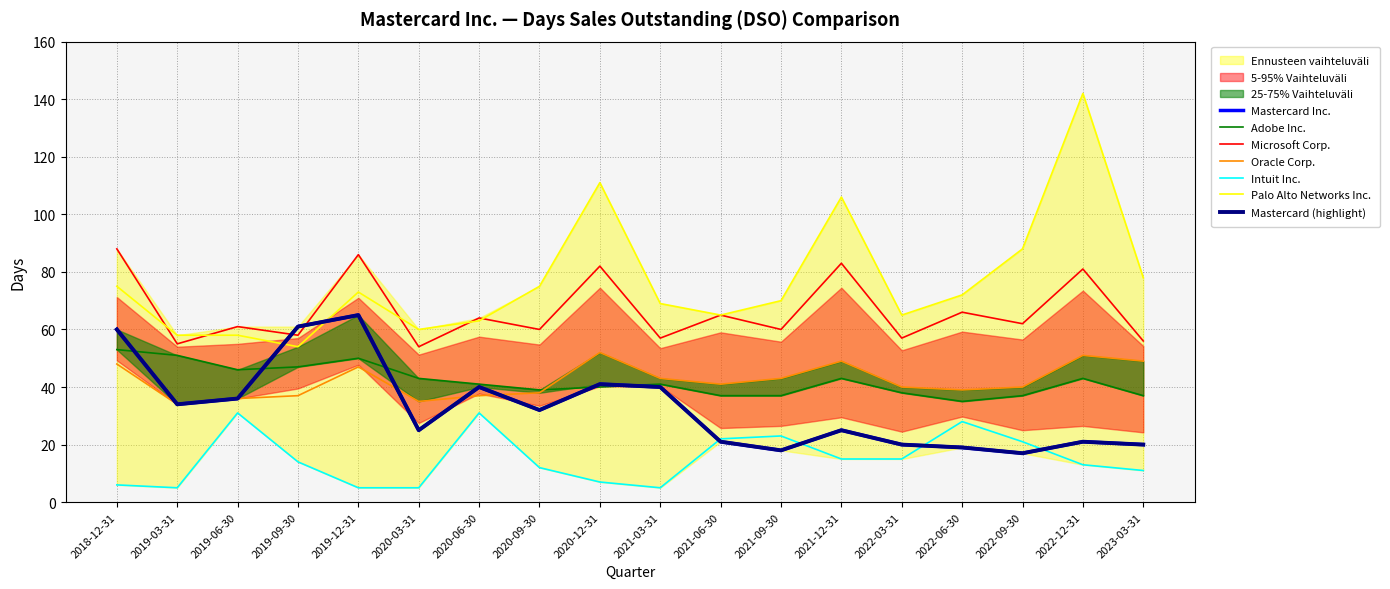

How many values in Microsoft Corp. are above zero?

18